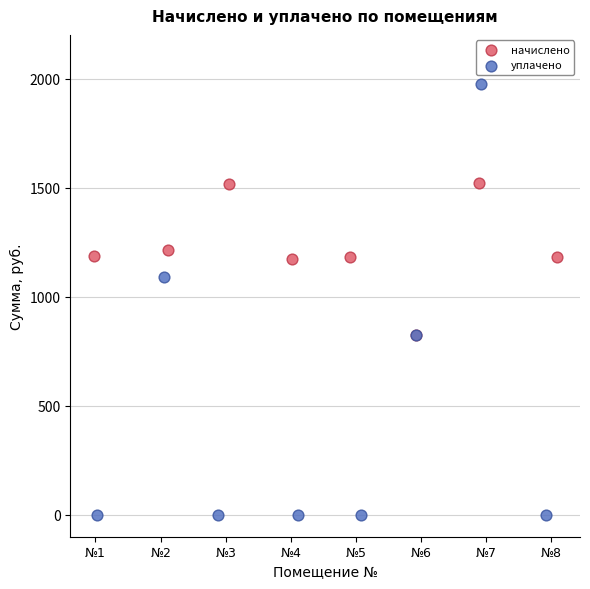

Which series has the largest Y range (max minus min)?

уплачено